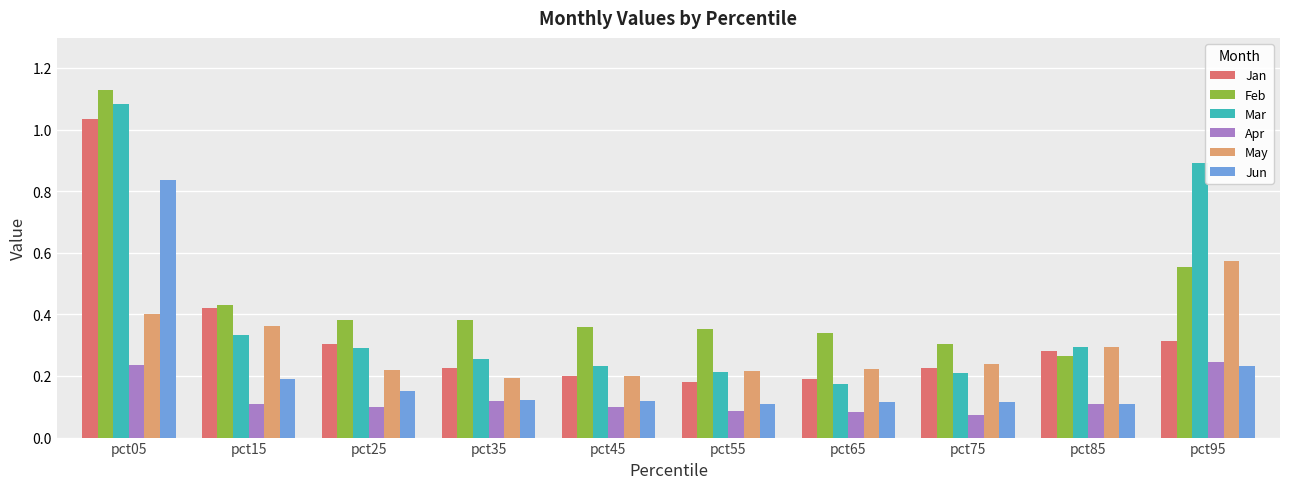

Is the value of Jan at pct55 greater than the value of Feb at pct05?

No